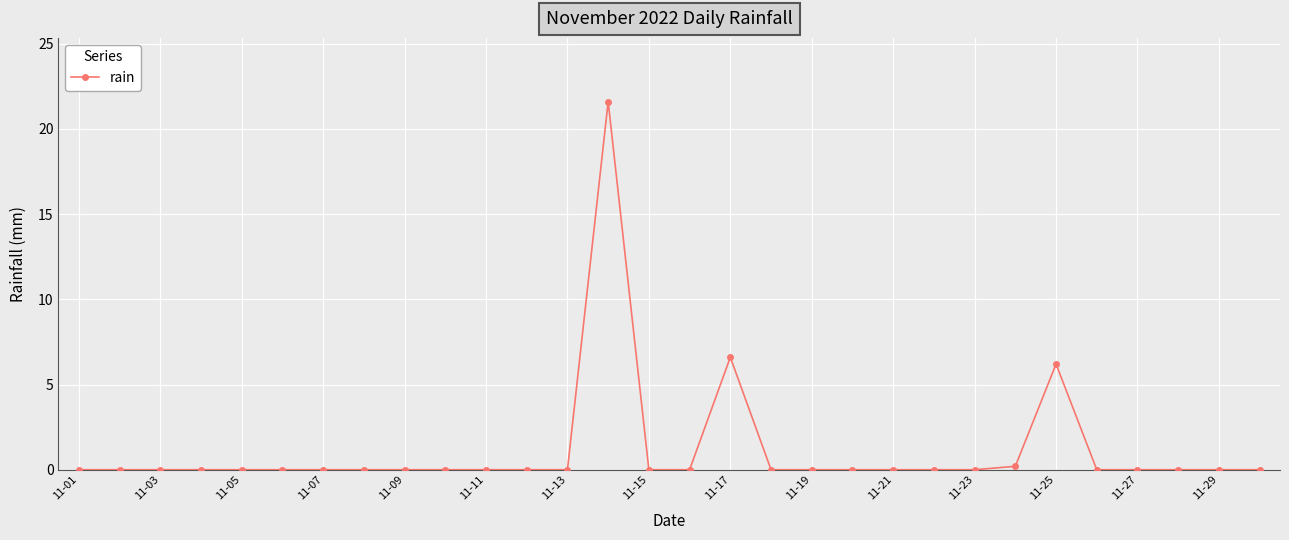

What is the sum of all values?

34.6